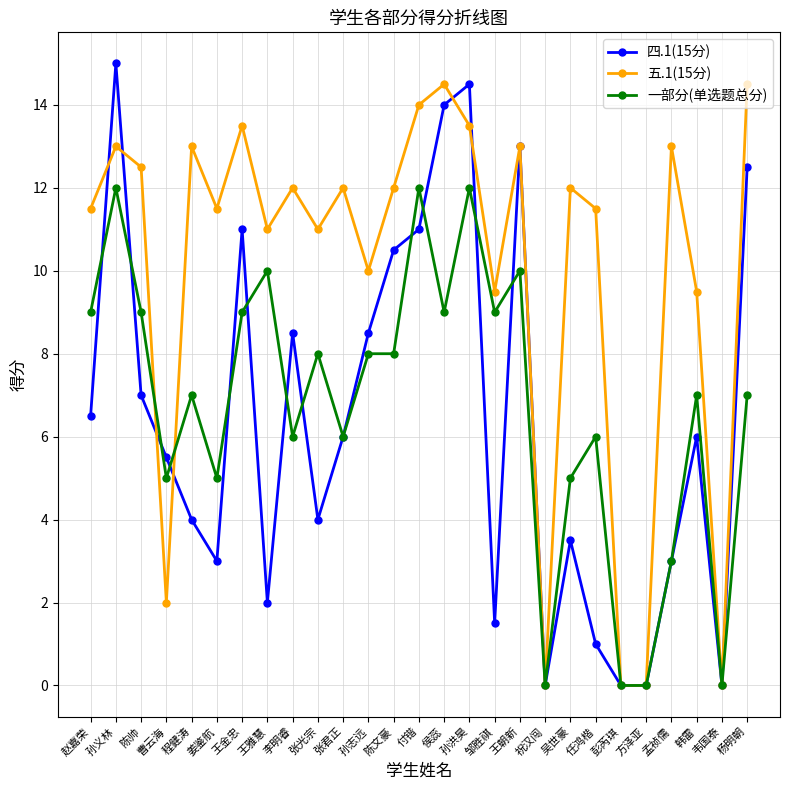

The value of 五.1(15分) at 张君正 is 12.0. True or false?

True